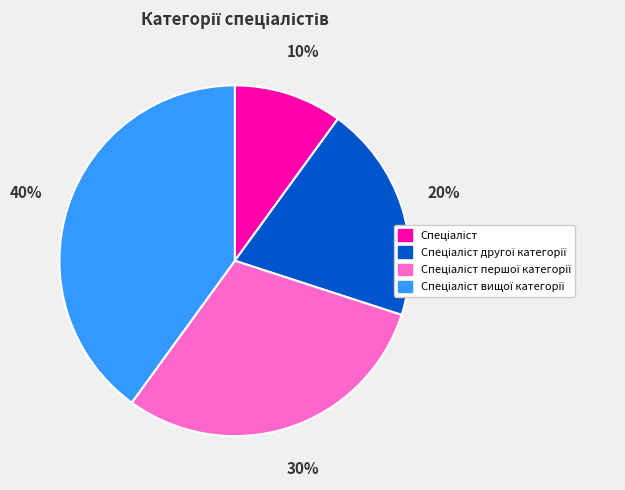

How many segments does this pie chart have?

4